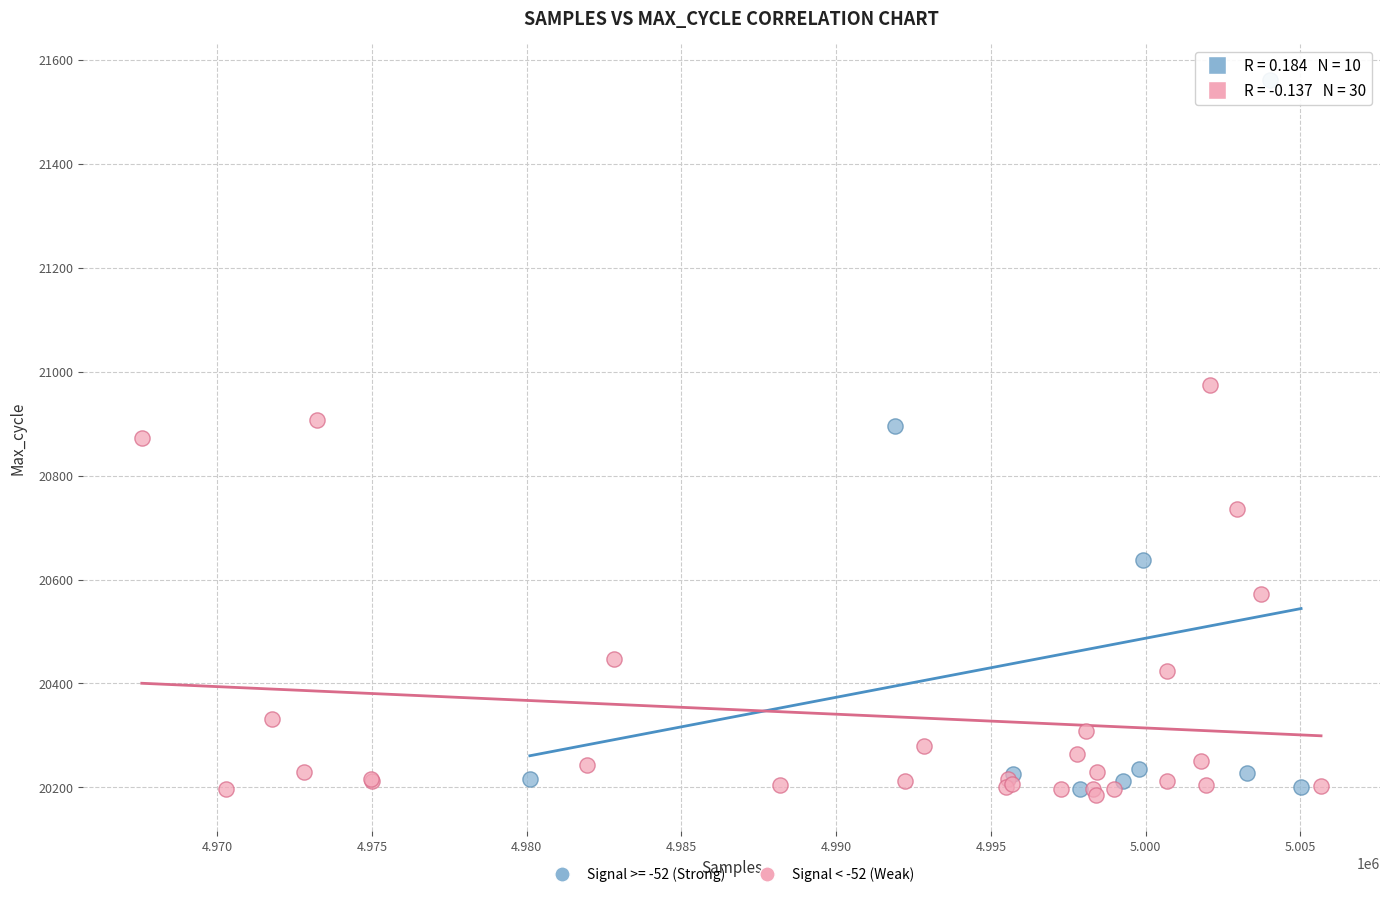

Which series has the widest spread of Y values?

Signal >= -52 (Strong)